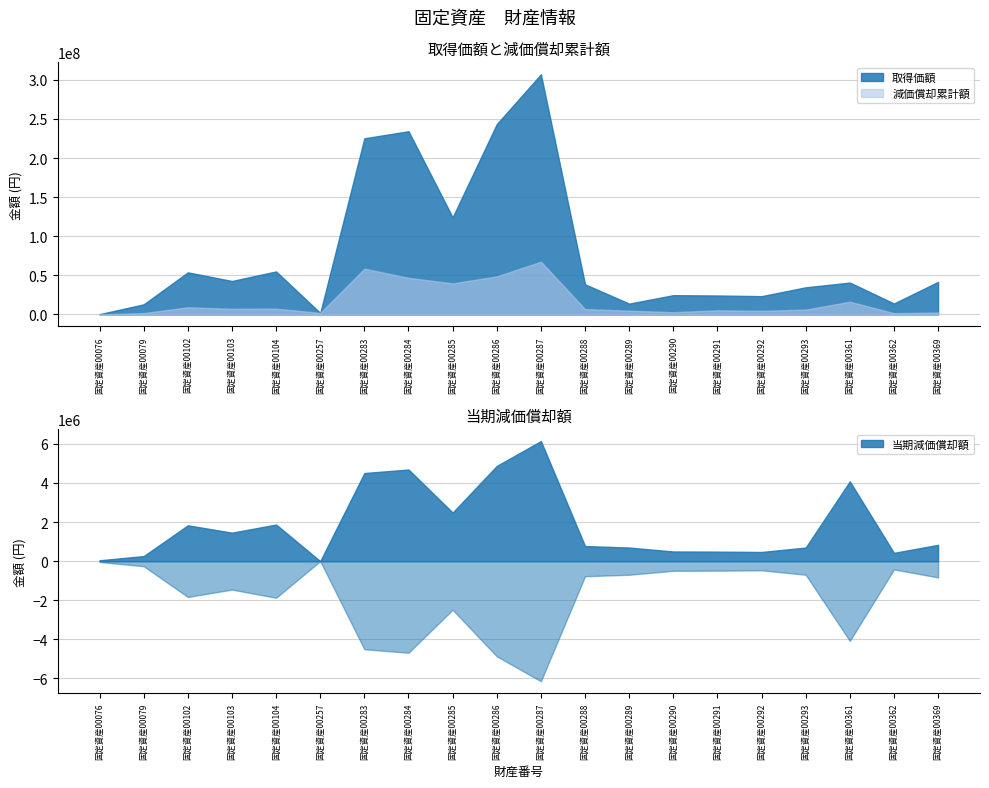

At which label is 当期減価償却額 closest to 3070720?

固定資産00285